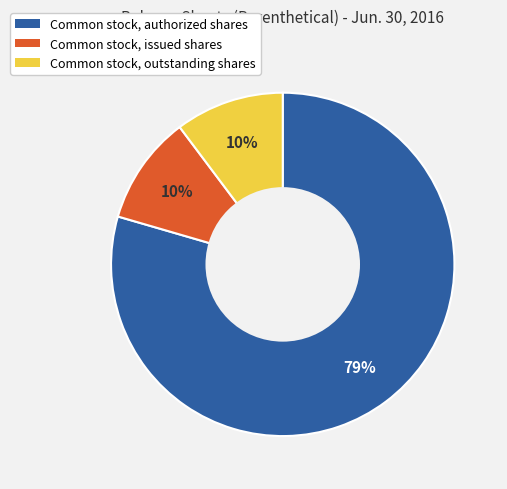

Is the sum of Common stock, issued shares and Common stock, outstanding shares greater than half?

No